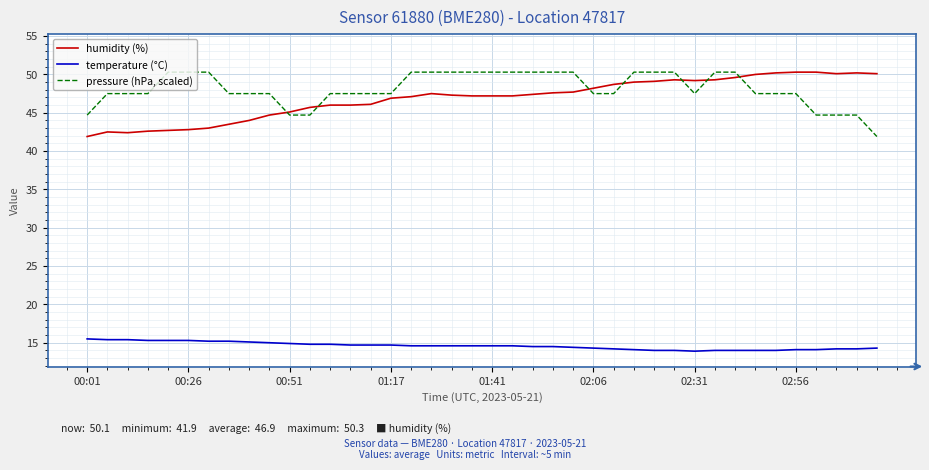

True or false: temperature (°C) and pressure (hPa, scaled) intersect in this chart.

False